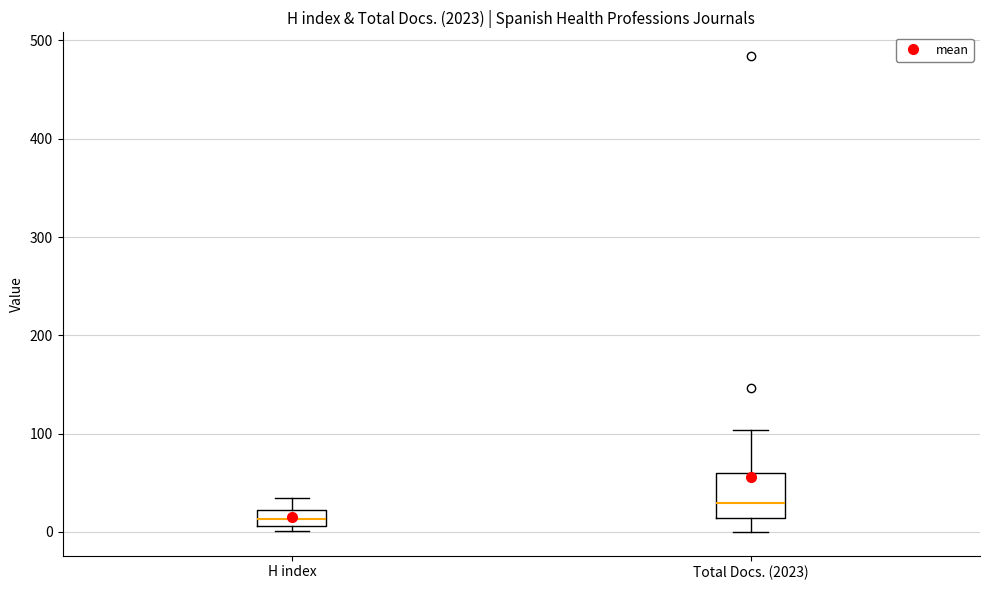

Which box's median line is the highest?

Total Docs. (2023)